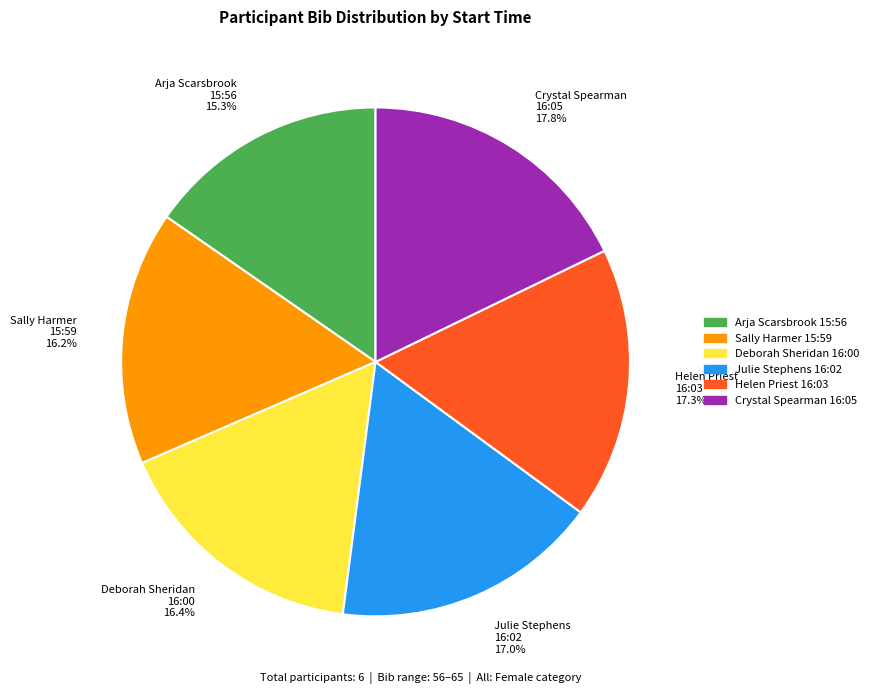

Is there a majority slice in this chart?

No